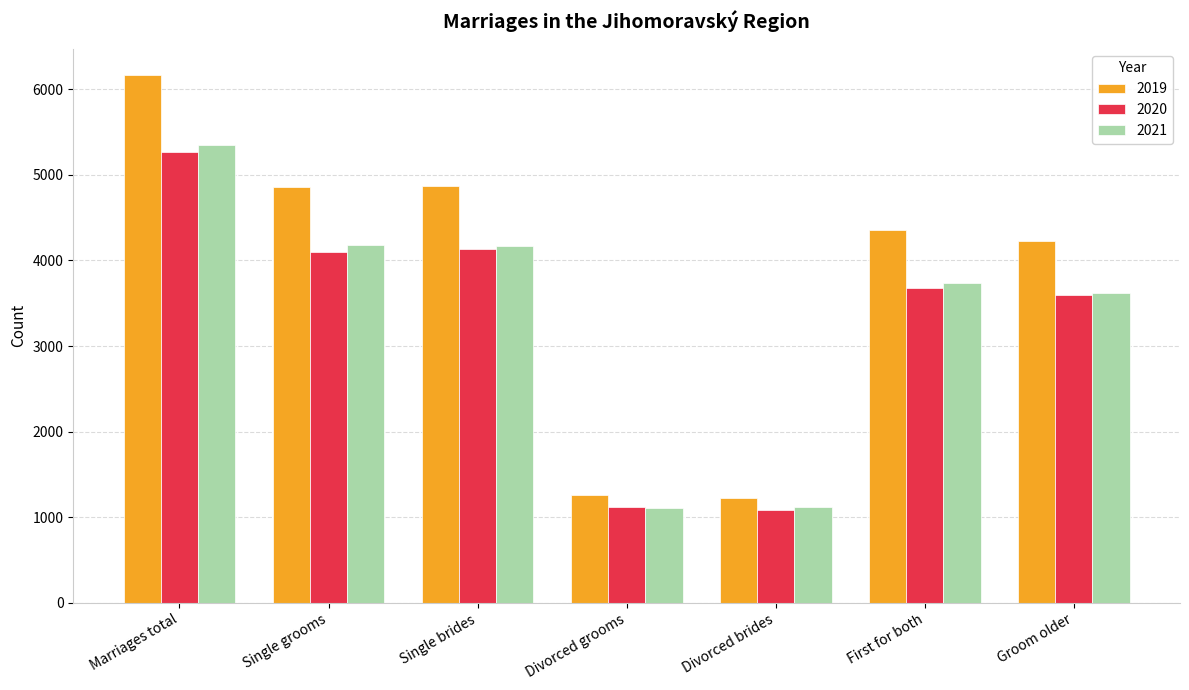

Where is 2021 nearest to the value 3230?

Groom older